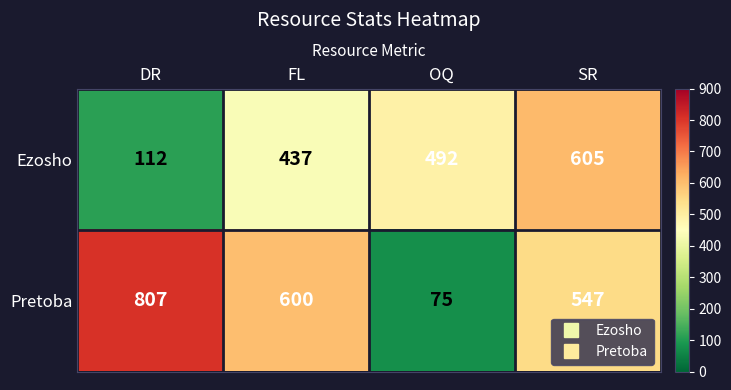

Which series has the largest total across all categories?

Pretoba